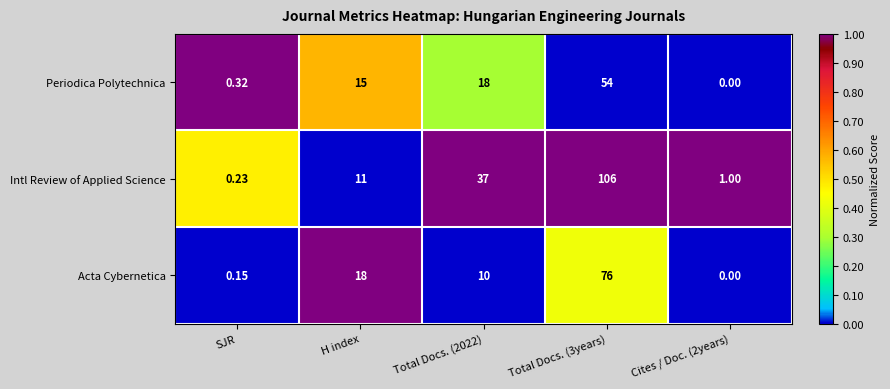

How many categories are shown in the chart?

5